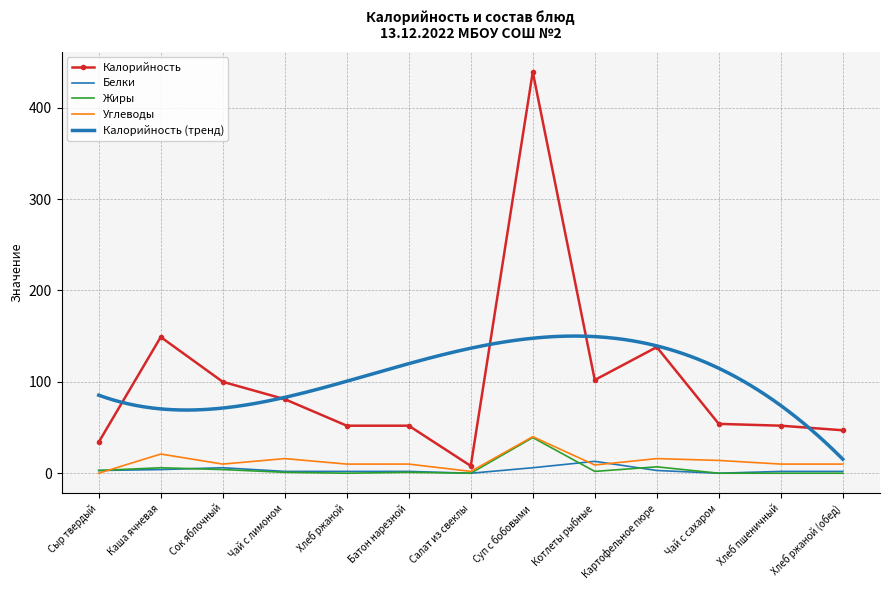

The Калорийность series shows 52 at Хлеб ржаной. True or false?

True